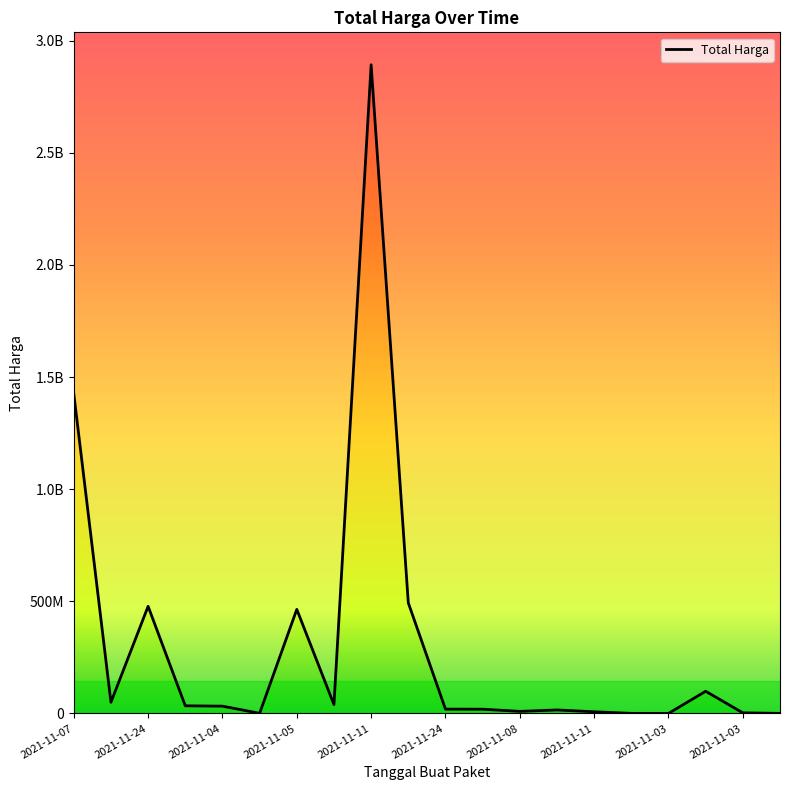

Which has a higher value, 2021-11-08 or 2021-11-03?

2021-11-08